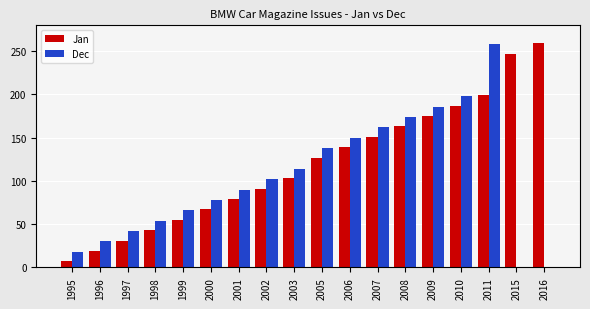

What are all the series names shown in the legend?

Jan, Dec